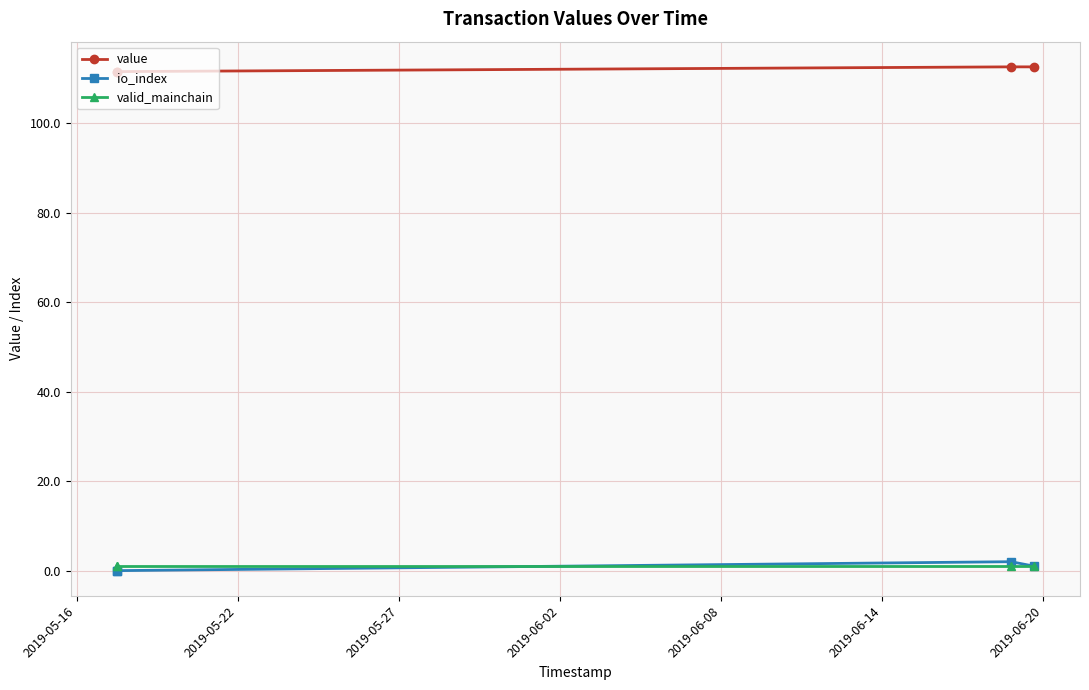

Count the value values in the range 111 to 112.

2